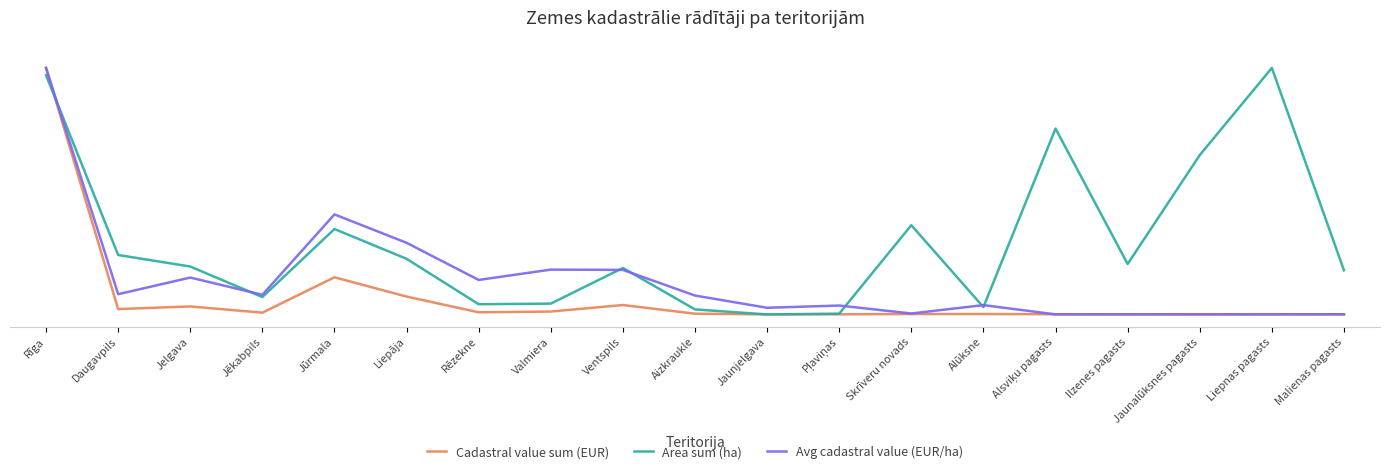

Is this an area chart (filled region under the line)?

No